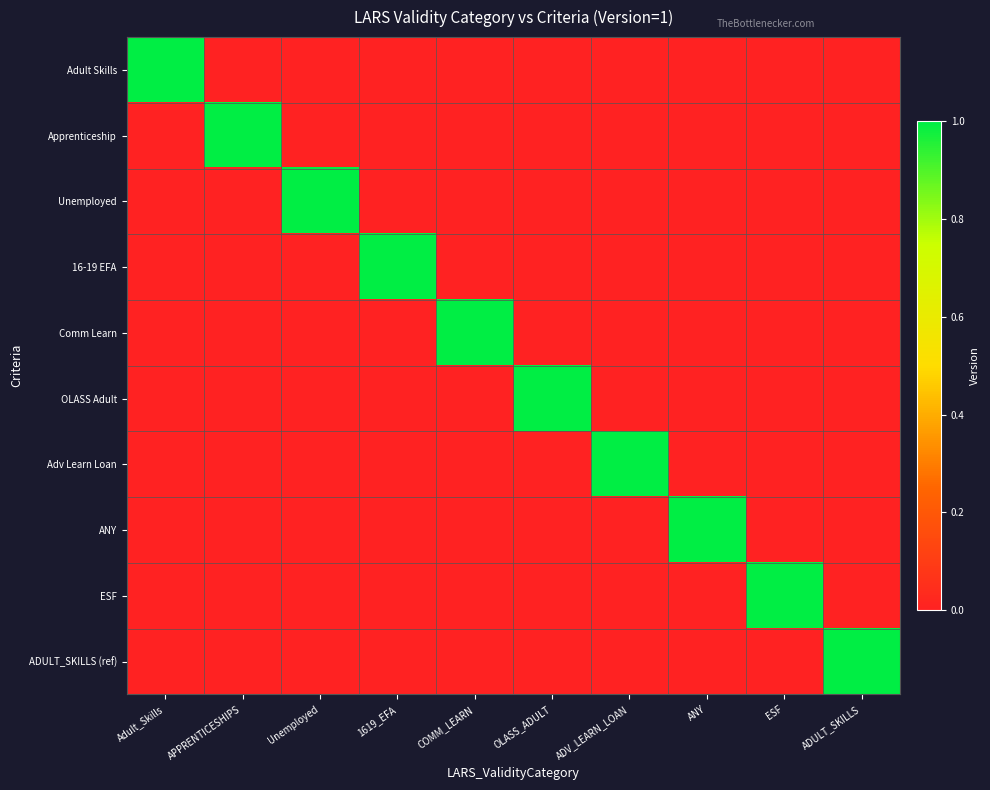

What is the spread (max minus min) of values at APPRENTICESHIPS?

1